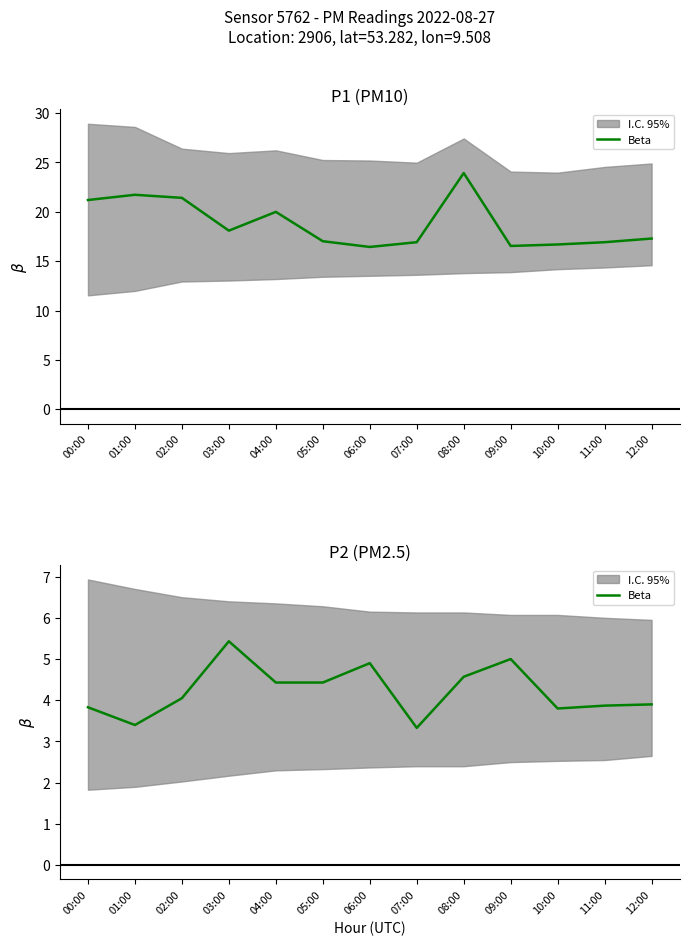

What is the value of the 7th point from the left?

4.9